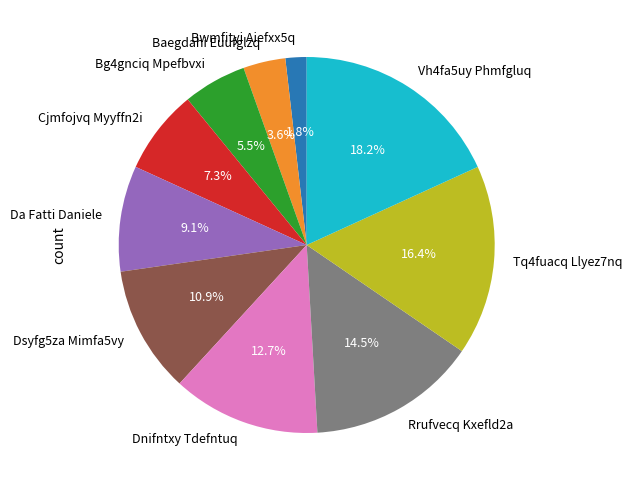

What is the largest slice in the pie chart?

Vh4fa5uy Phmfgluq